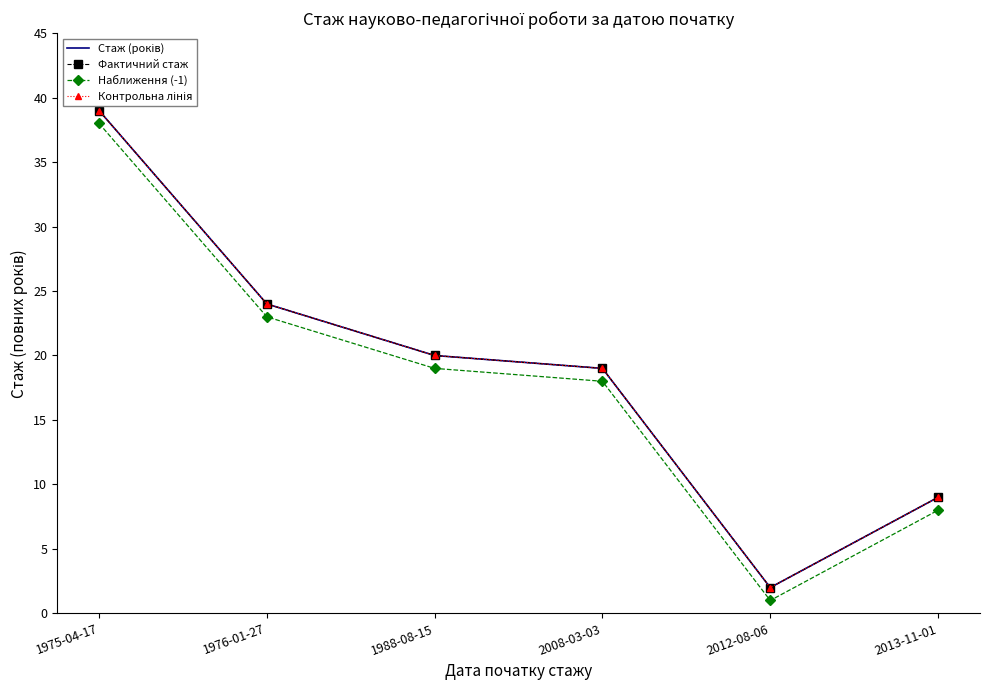

True or false: Фактичний стаж and Контрольна лінія intersect in this chart.

False